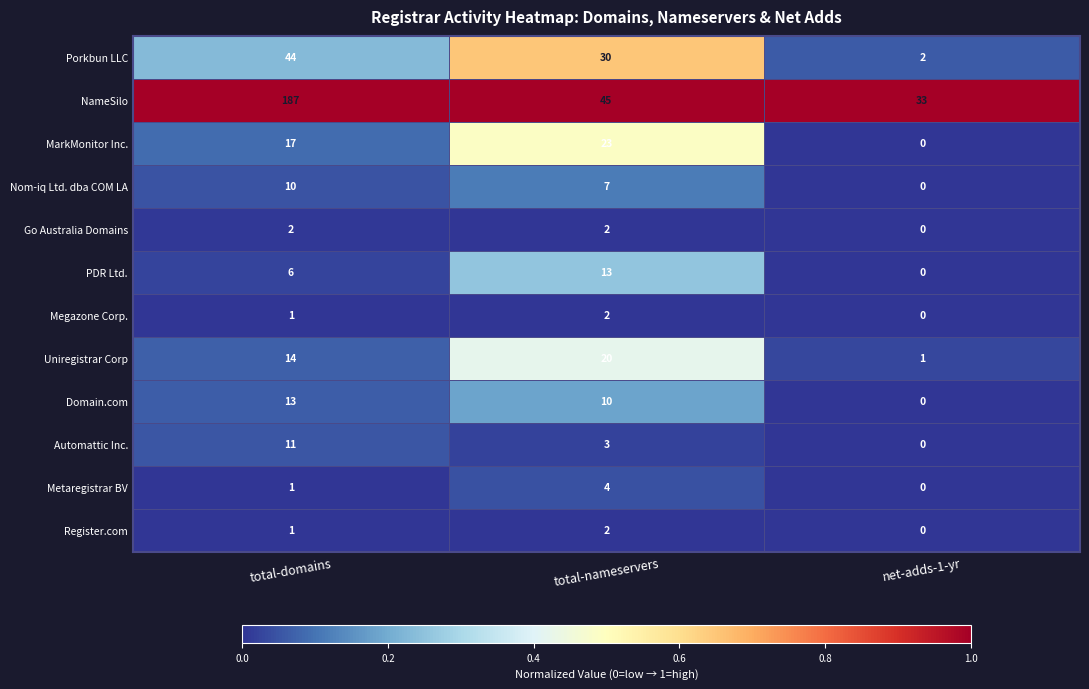

Which series changed the most between total-domains and total-nameservers?

NameSilo